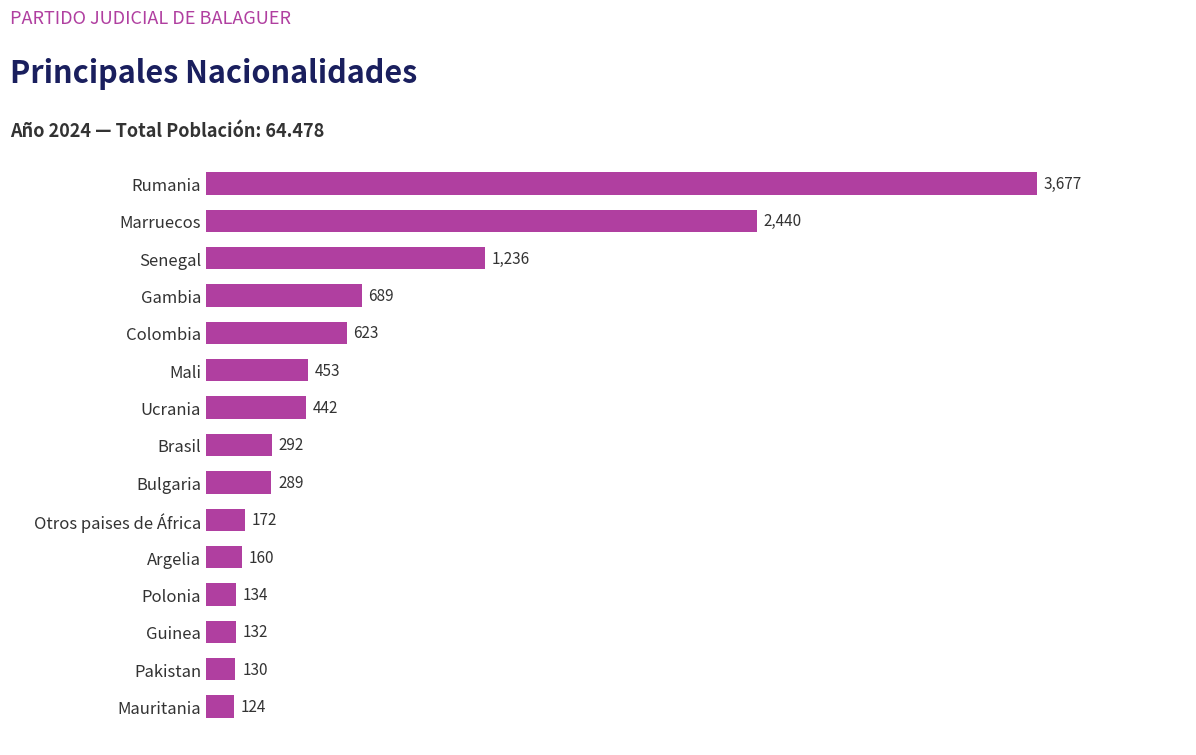

Reading bottom to top, transcribe all the data shown in this chart.

Mauritania=124	Pakistan=130	Guinea=132	Polonia=134	Argelia=160	Otros paises de África=172	Bulgaria=289	Brasil=292	Ucrania=442	Mali=453	Colombia=623	Gambia=689	Senegal=1236	Marruecos=2440	Rumania=3677